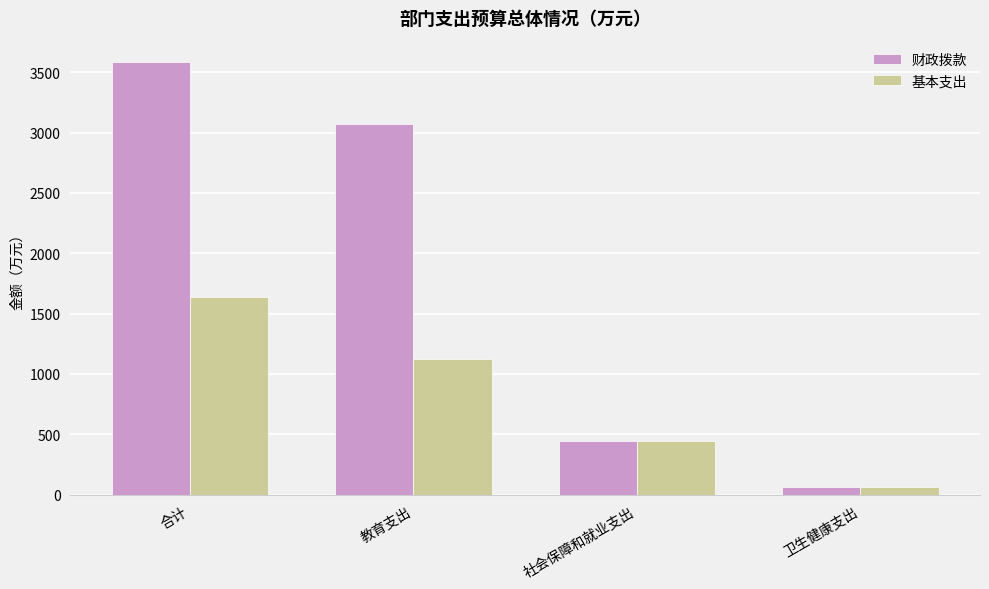

What is the greatest value displayed?

3582.1